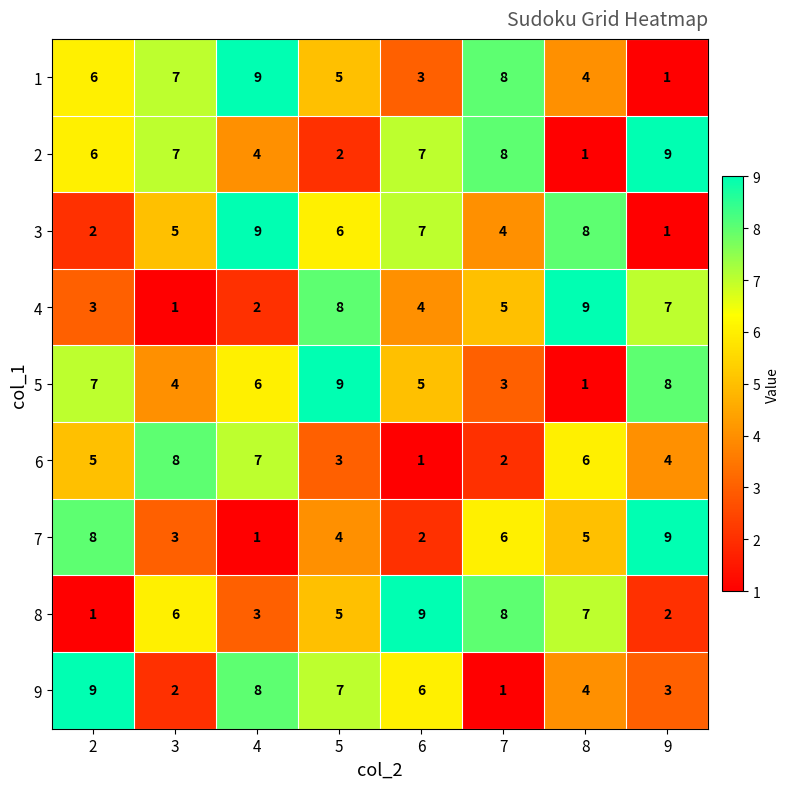

What is the smallest value displayed?

1